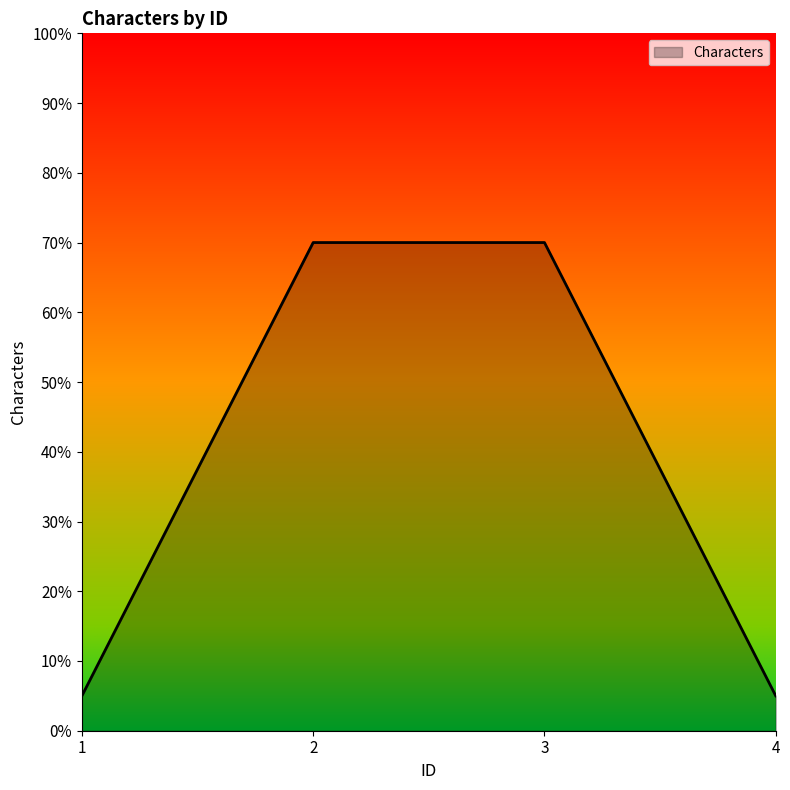

Reading left to right, what are all the values shown in this chart?

1=5	2=70	3=70	4=5